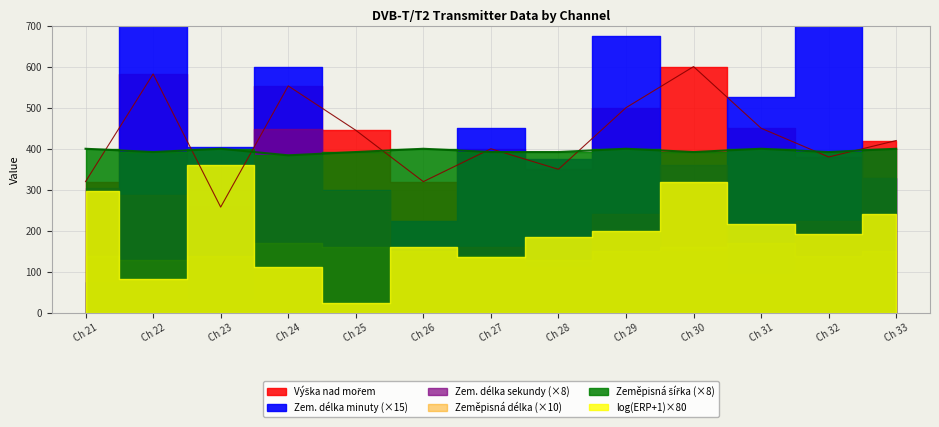

What is the value of the Zeměpisná délka point at the 4th from the left?

17